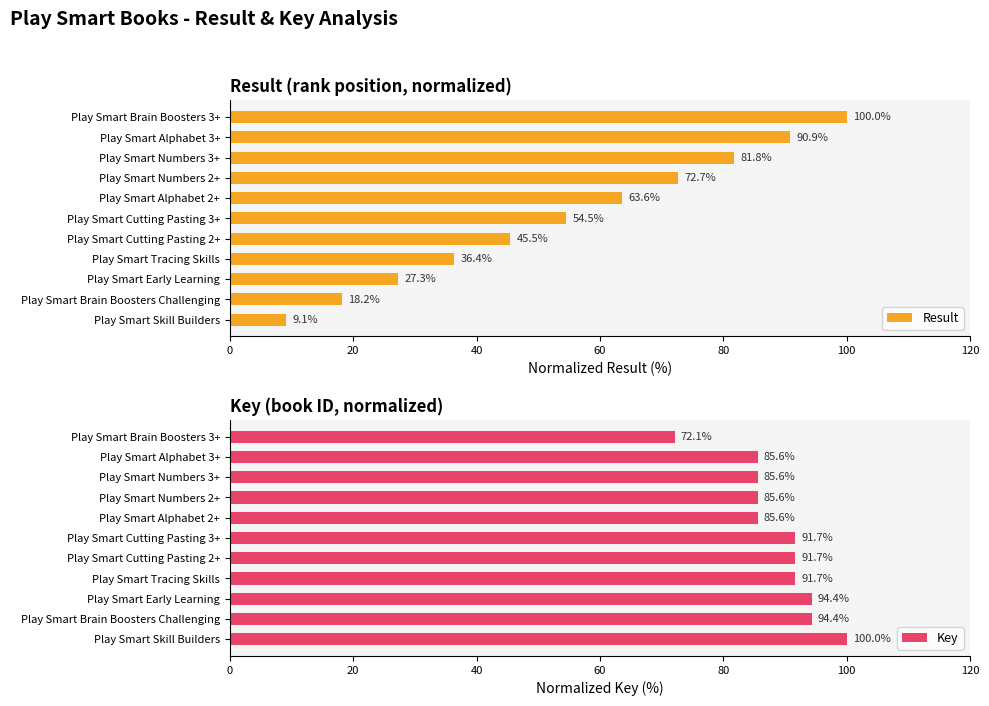

At how many categories does at least one series exceed 48?

11